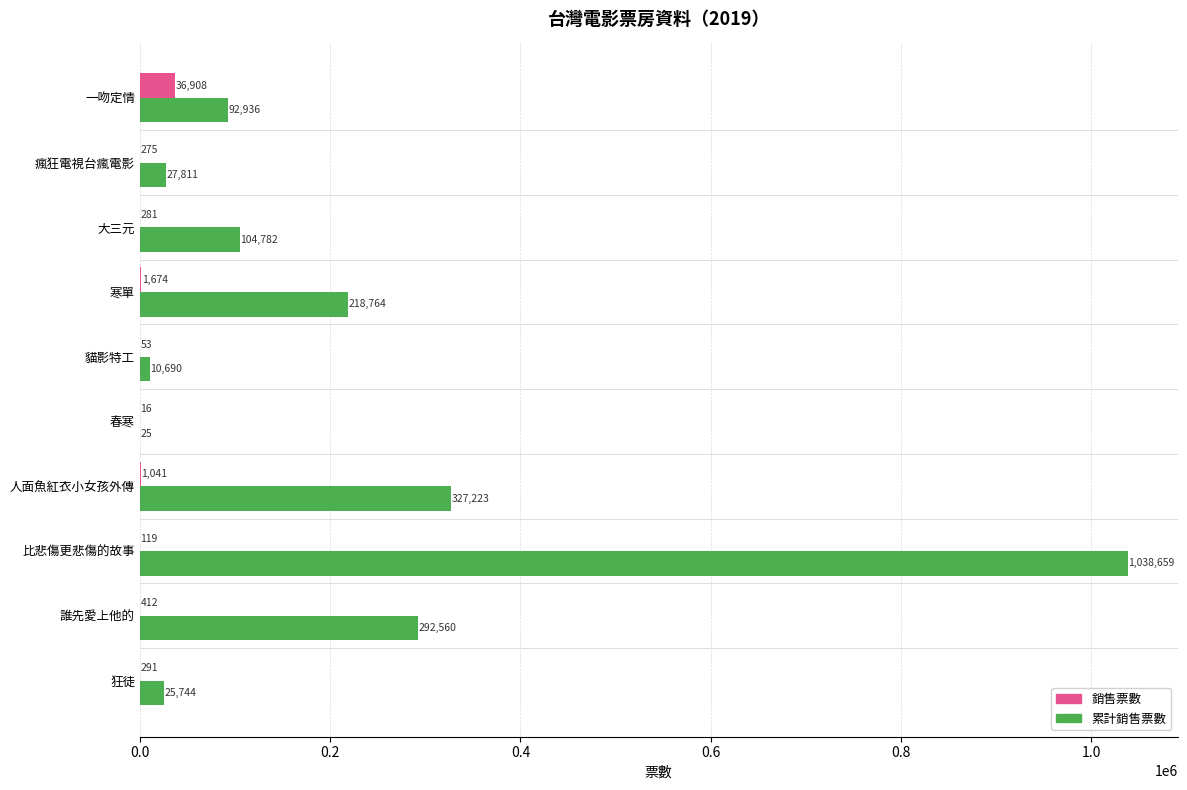

The 累計銷售票數 series shows 27811 at 瘋狂電視台瘋電影. True or false?

True